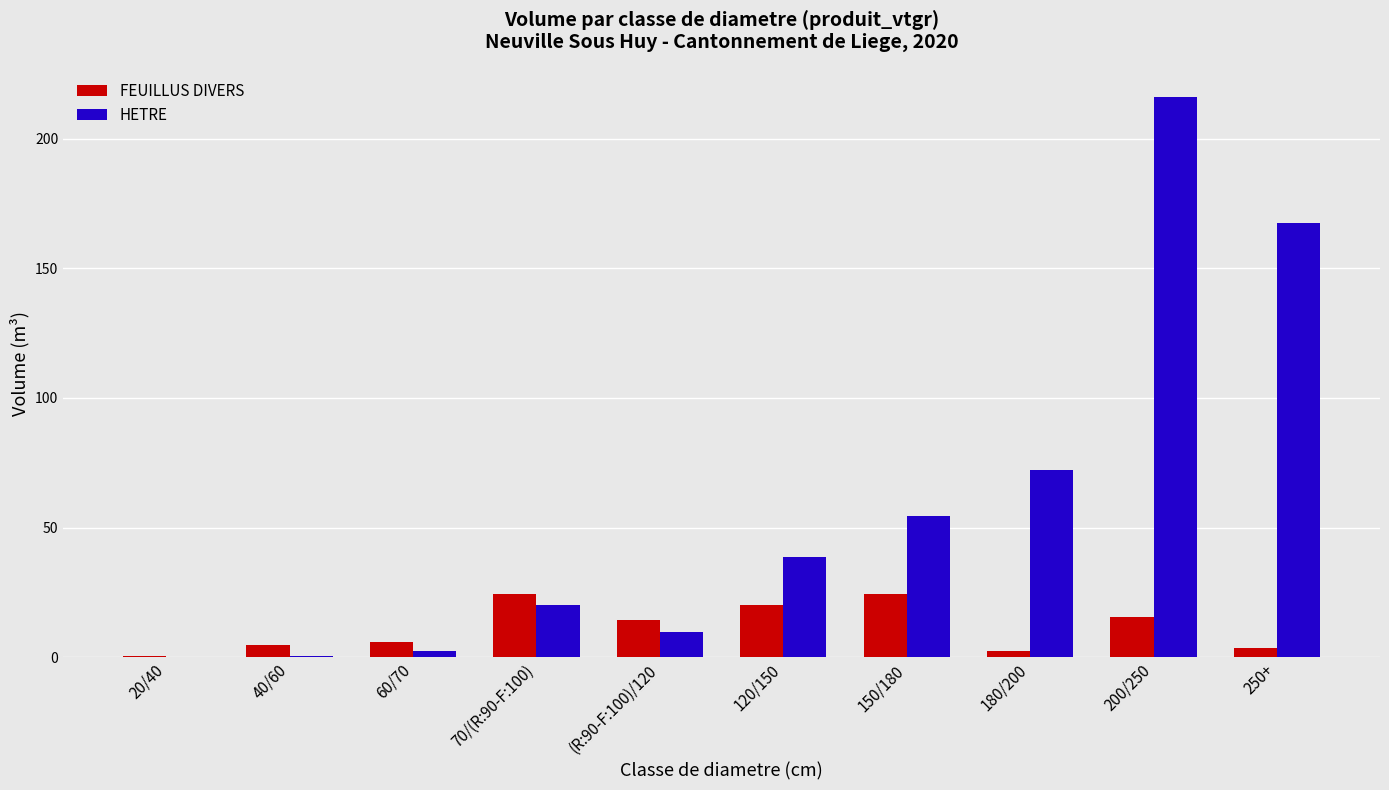

The FEUILLUS DIVERS series shows 5.9 at 60/70. True or false?

True